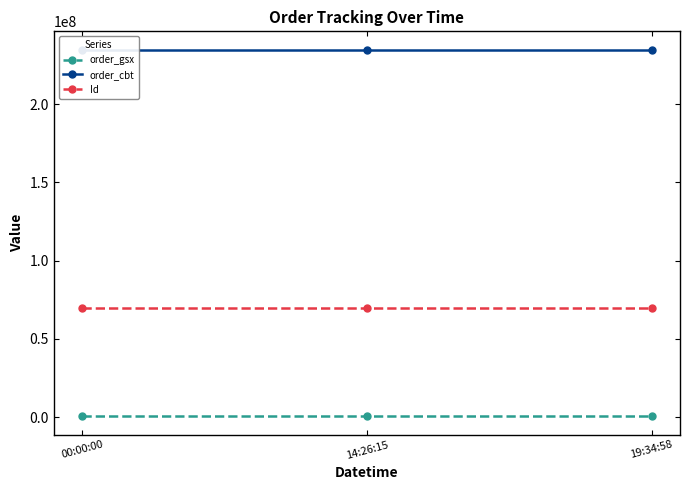

Which series has the largest range (max minus min)?

Id